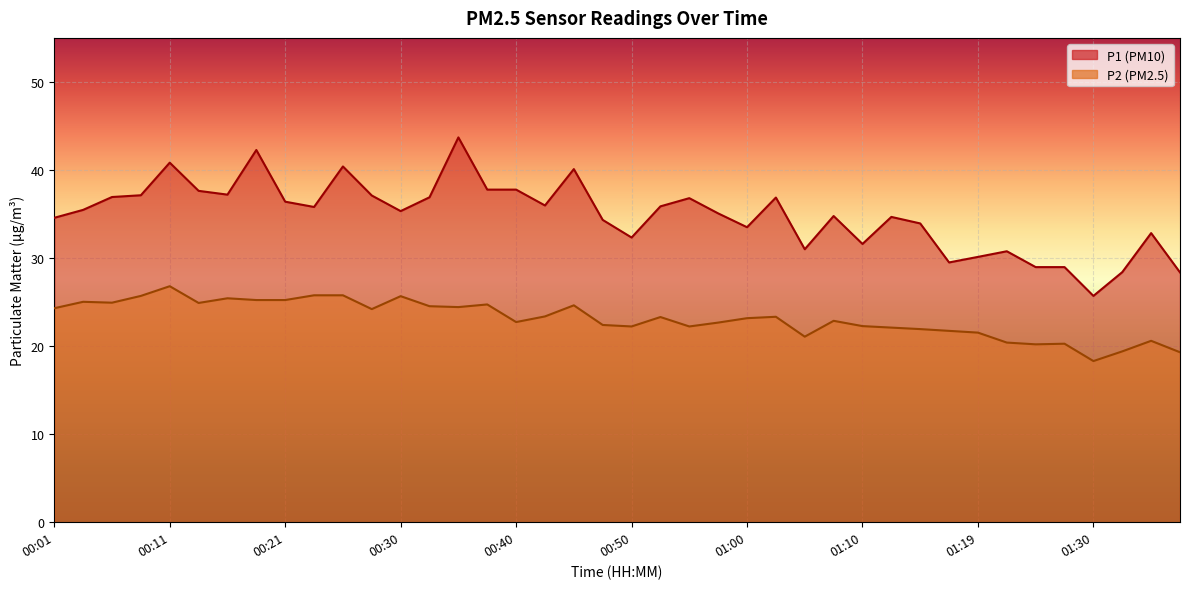

List the series in order of their overall mean, lowest first.

P2, P1